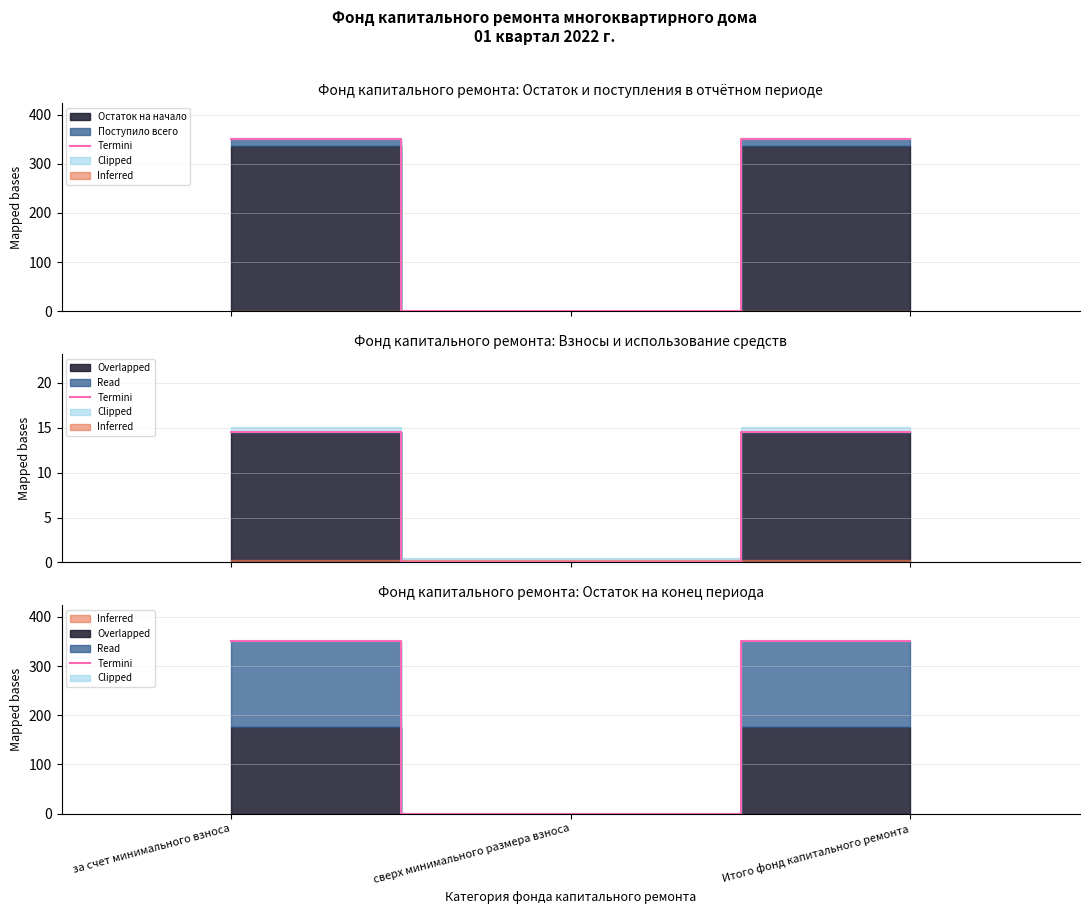

Which label corresponds to the smallest value in the chart?

сверх минимального размера взноса